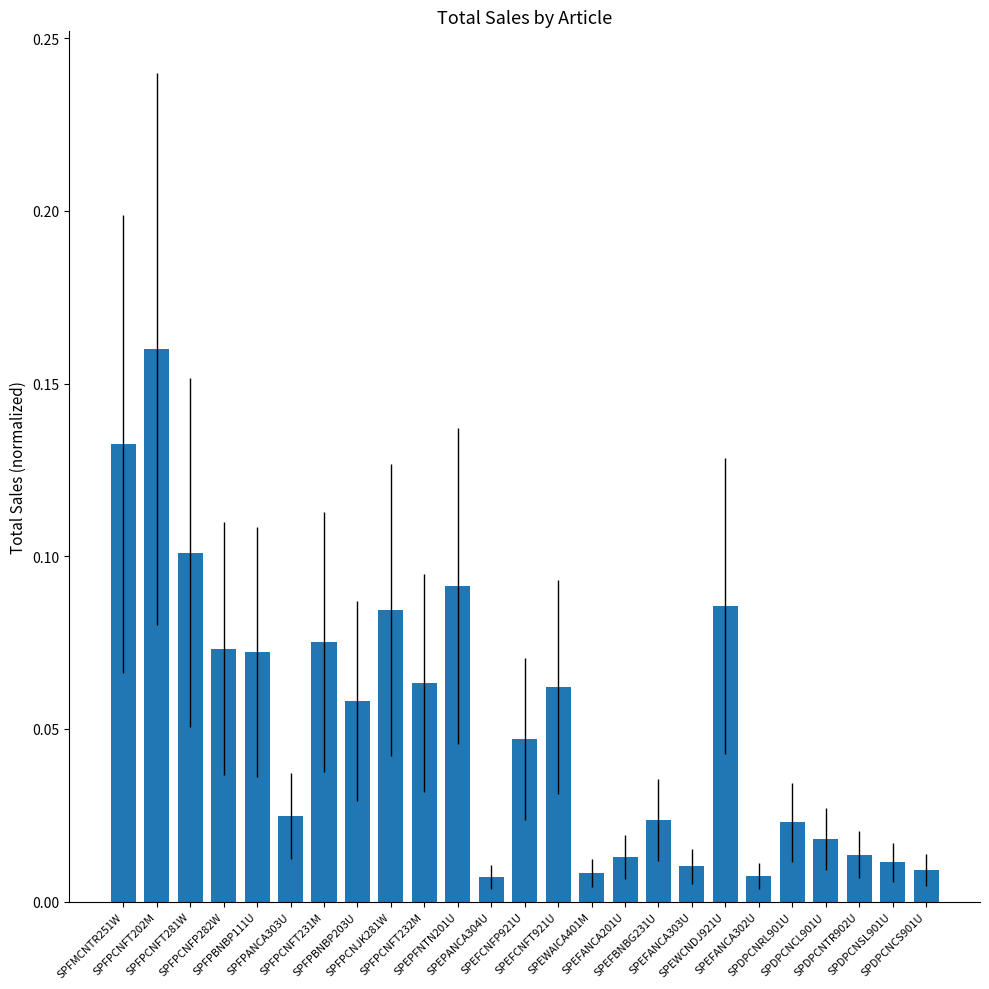

Which has a higher value, SPEWCNDJ921U or SPFPCNFT232M?

SPEWCNDJ921U